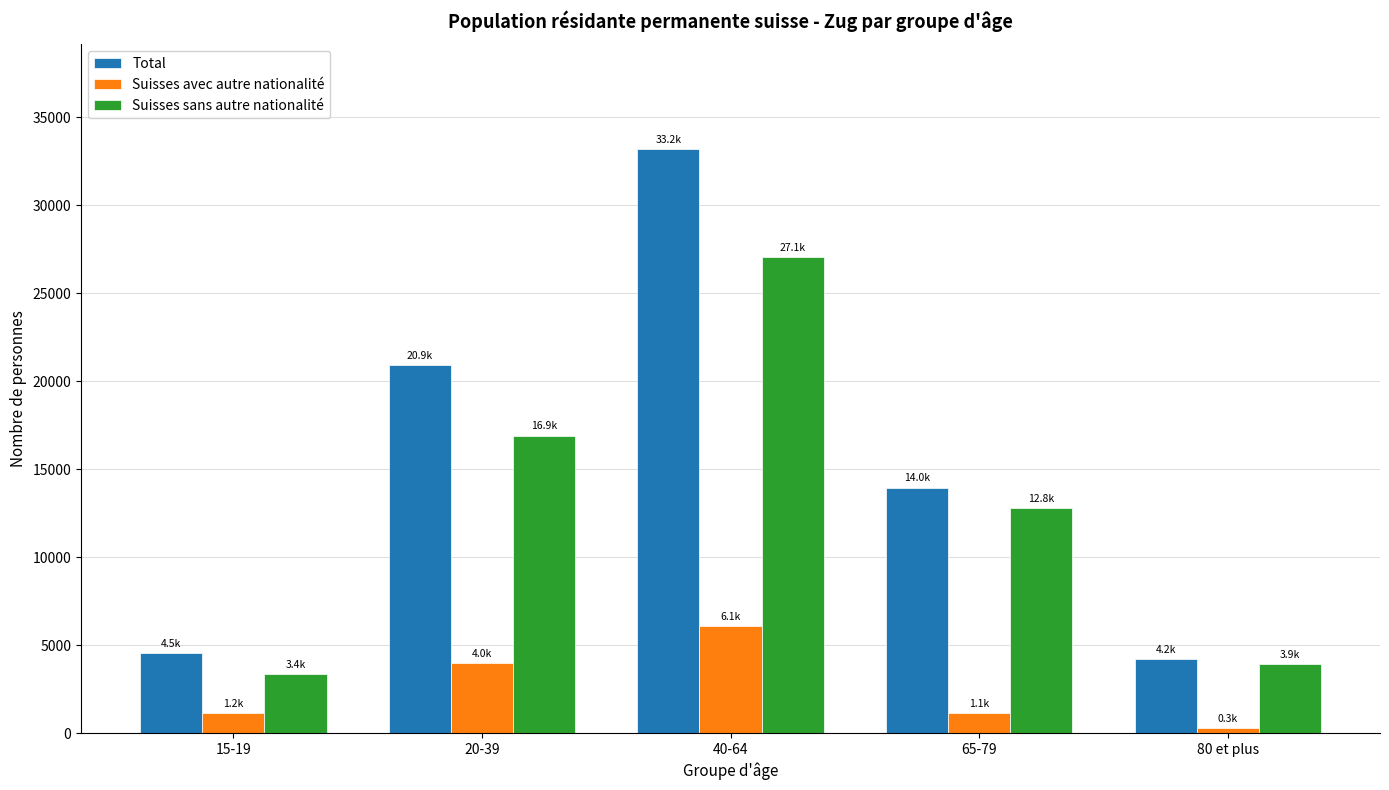

How many bars are there in each group?

3